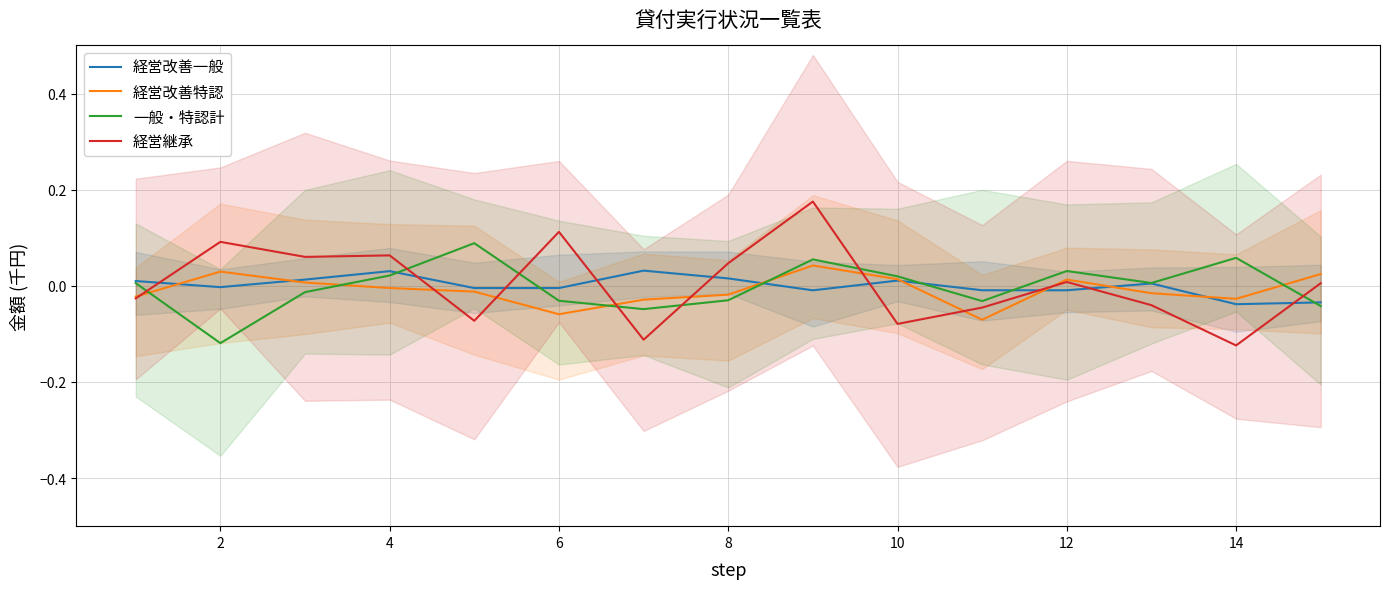

List the series in order of their peak value, lowest first.

経営改善一般, 経営改善特認, 一般・特認計, 経営継承